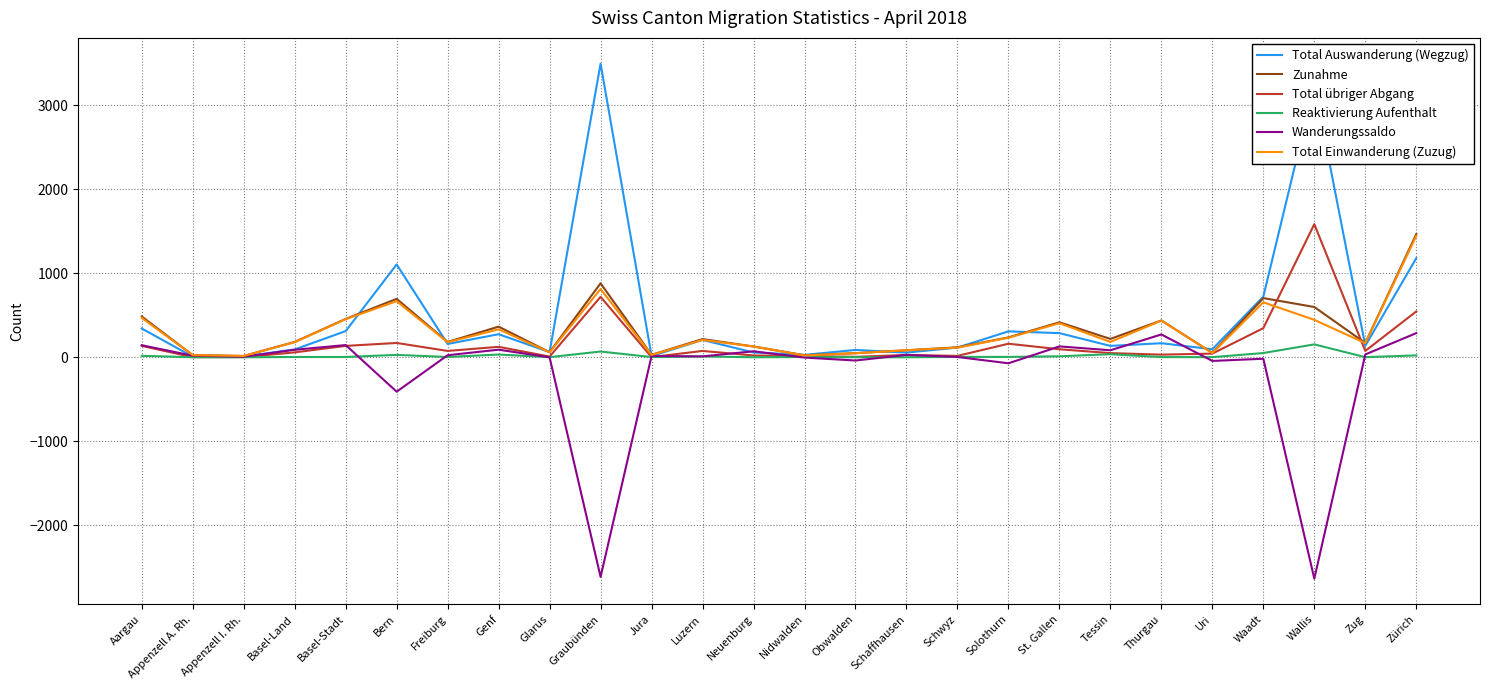

What are all the series names shown in the legend?

Total Auswanderung (Wegzug), Zunahme, Total übriger Abgang, Reaktivierung Aufenthalt, Wanderungssaldo, Total Einwanderung (Zuzug)